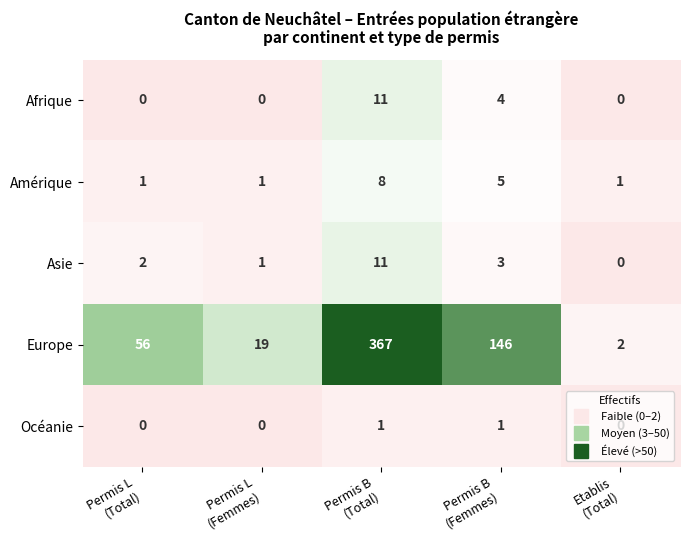

Which series changed the most between Permis L
(Femmes) and Etablis
(Total)?

Europe